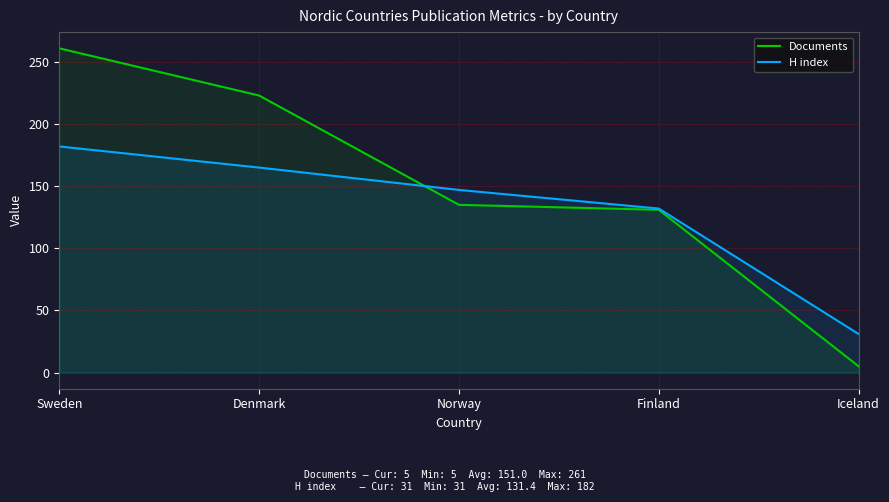

What is the difference between the maximum and second lowest values in the Documents series?

130